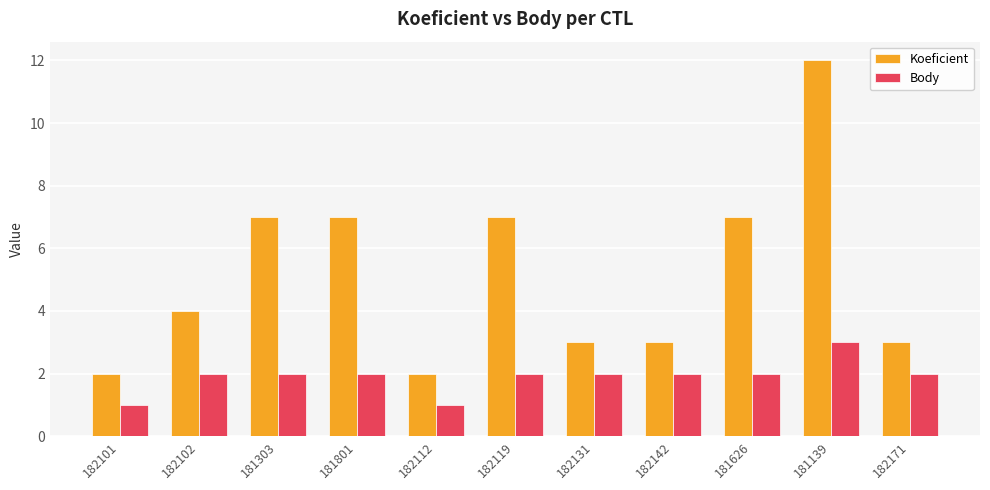

What is the approximate value of Koeficient at 181801?

7